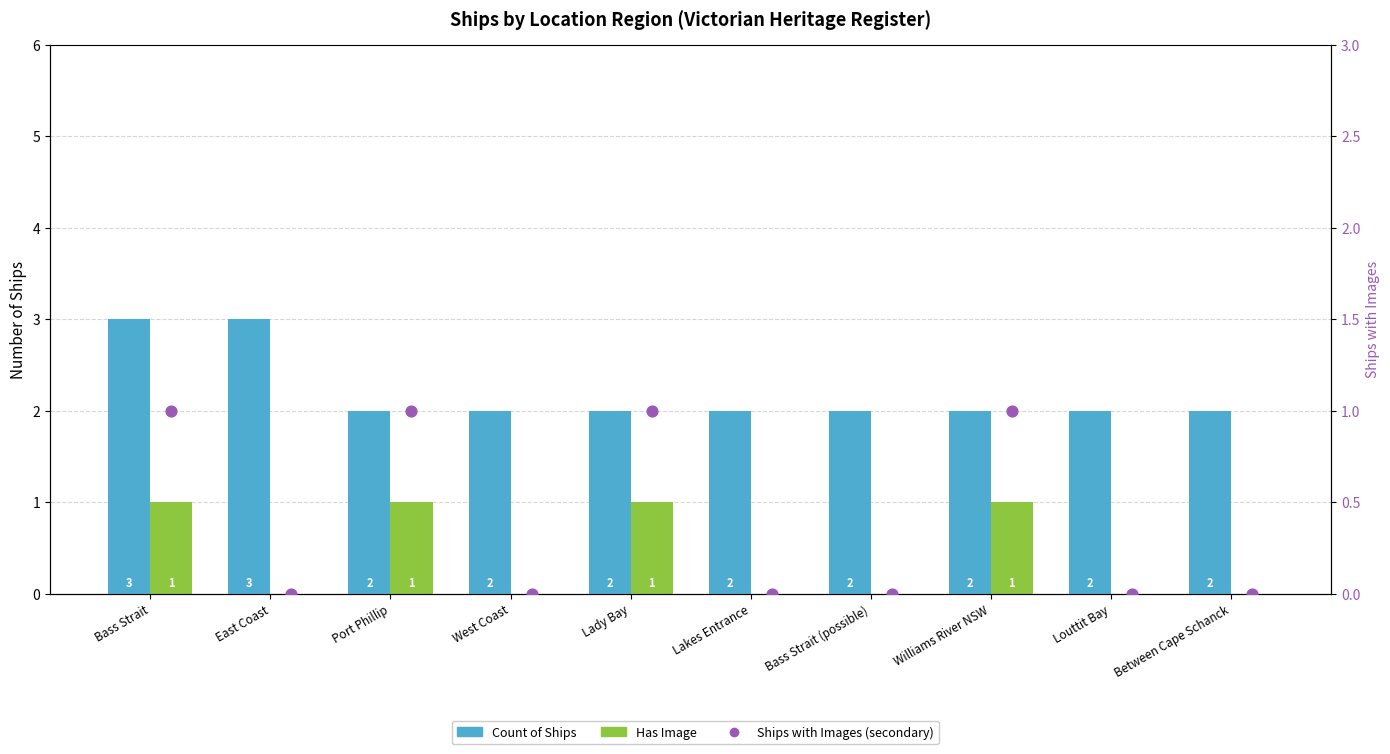

What are all the series names shown in the legend?

Count of Ships, Has Image, Ships with Images (secondary)